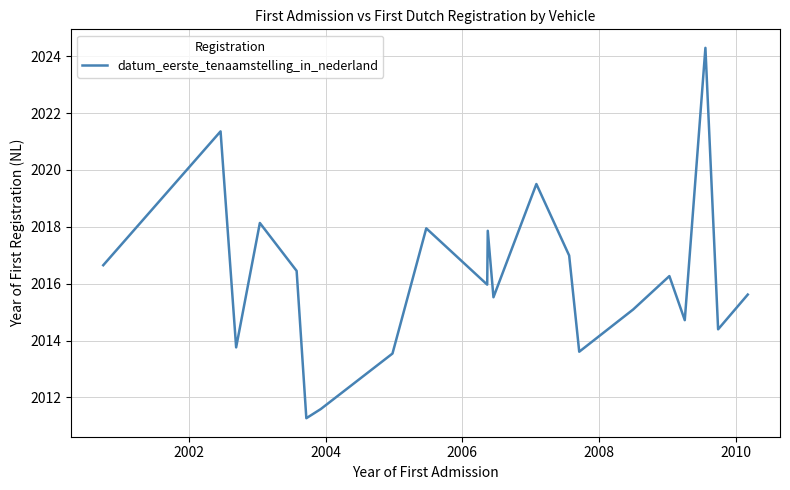

How many interior local valleys (lower than both neighbors) does the data have?

7